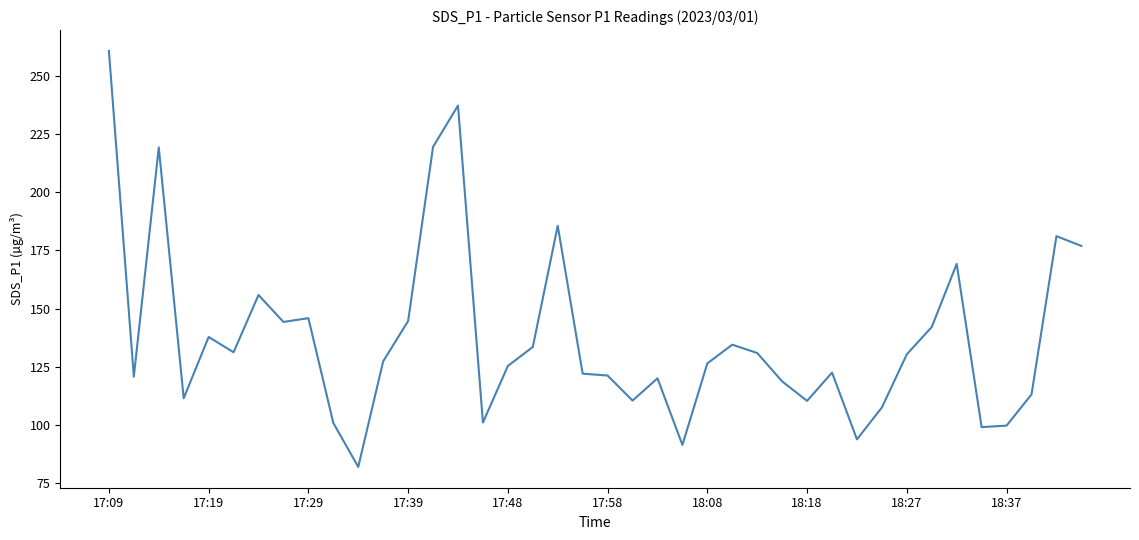

How many lines are shown in the chart?

1